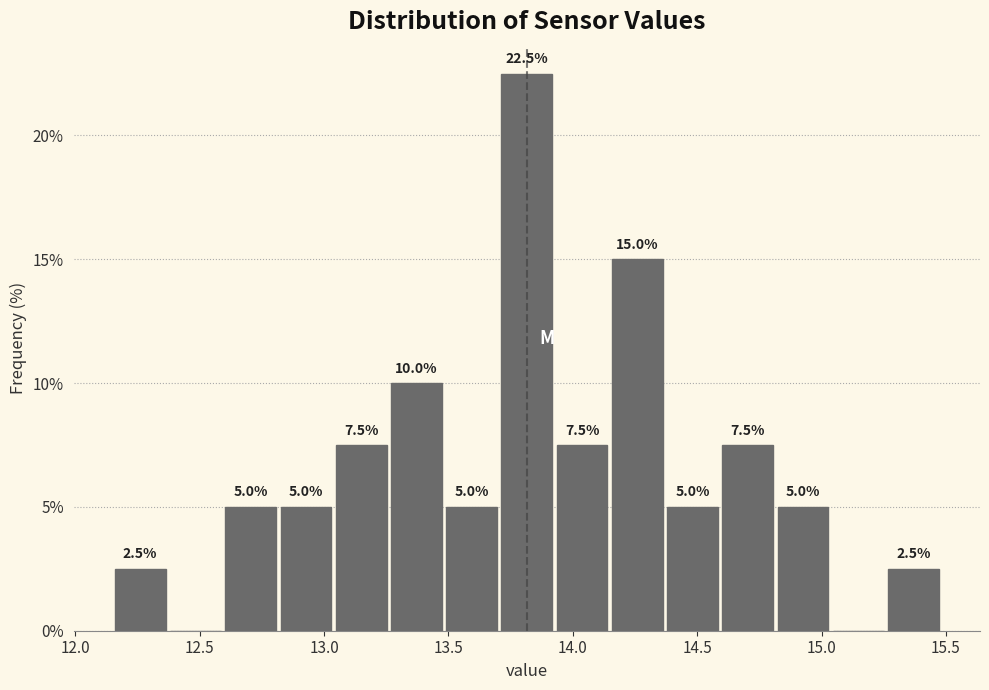

Over which range of the x-axis is the bar tallest?

13.70 to 13.95